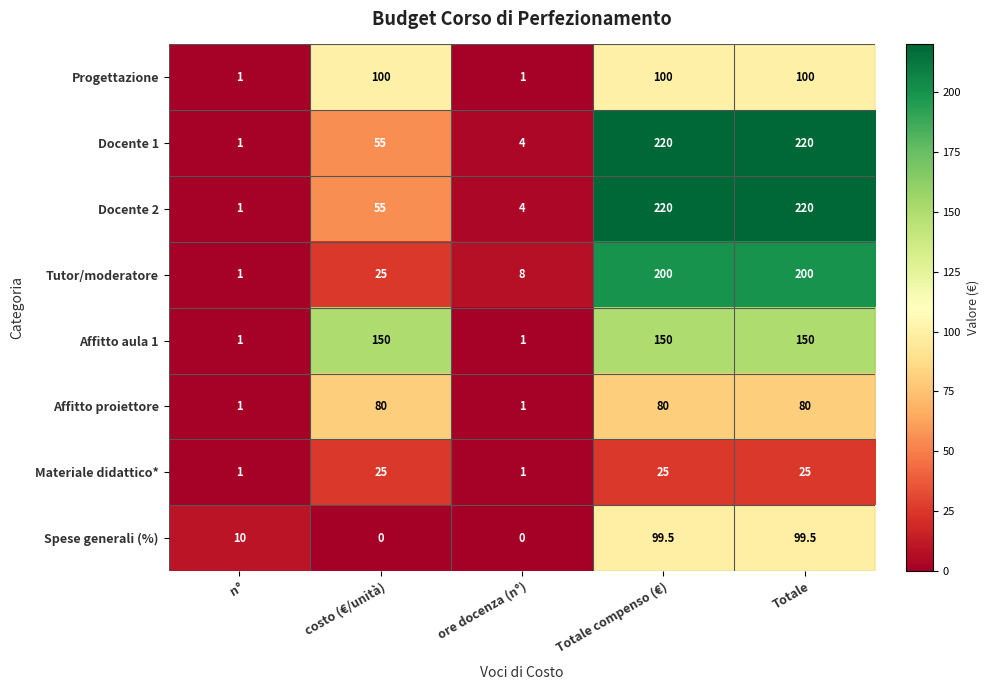

What is the greatest value displayed?

220.0